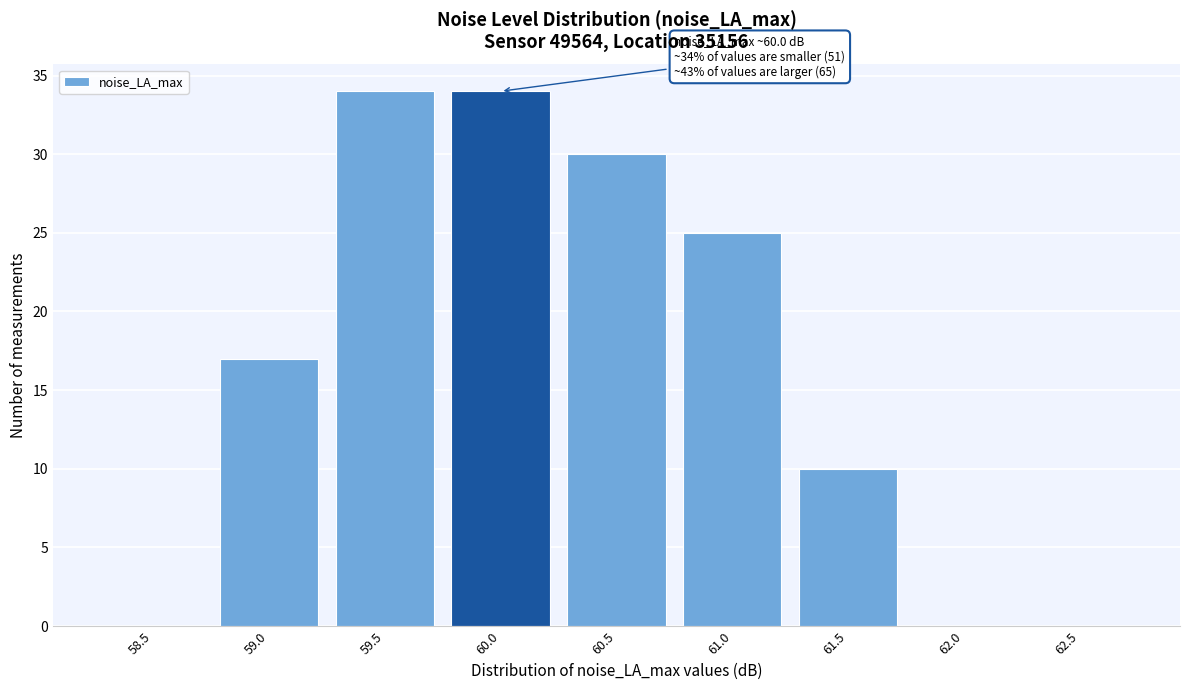

Reading left to right, transcribe all the data shown in this chart.

58.5=0	59.0=17	59.5=34	60.0=34	60.5=30	61.0=25	61.5=10	62.0=0	62.5=0